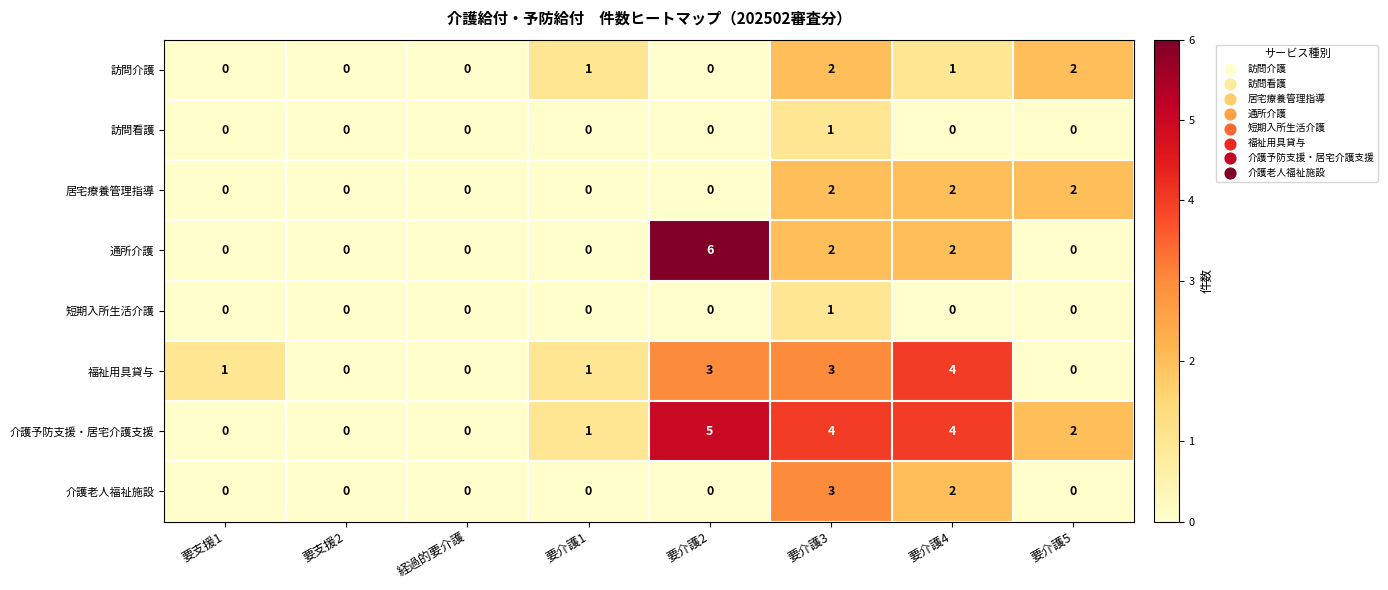

At which label does 福祉用具貸与 reach its peak?

要介護4